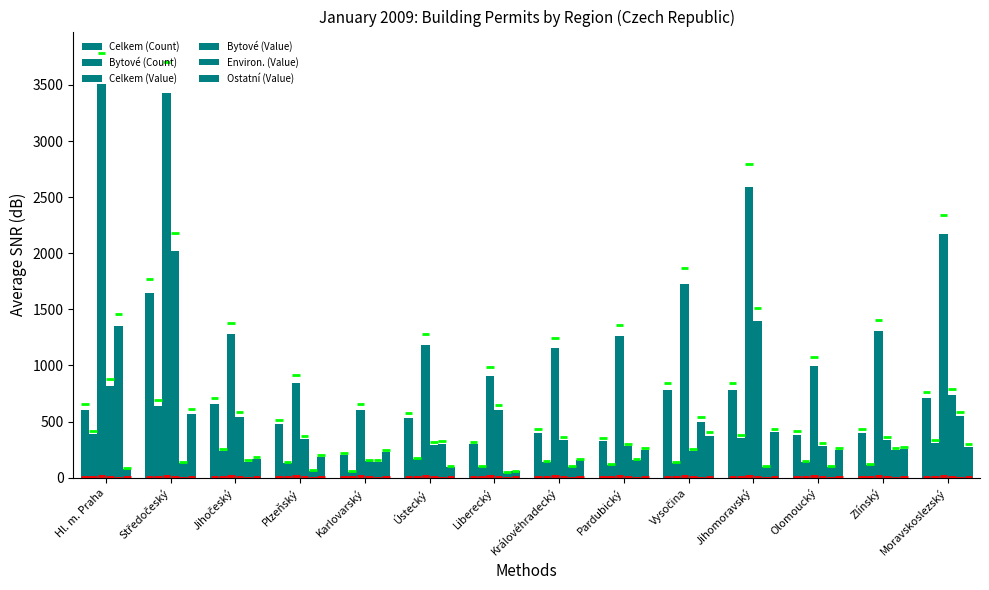

Which series changed the most between Liberecký and Jihomoravský?

Celkem (Value)